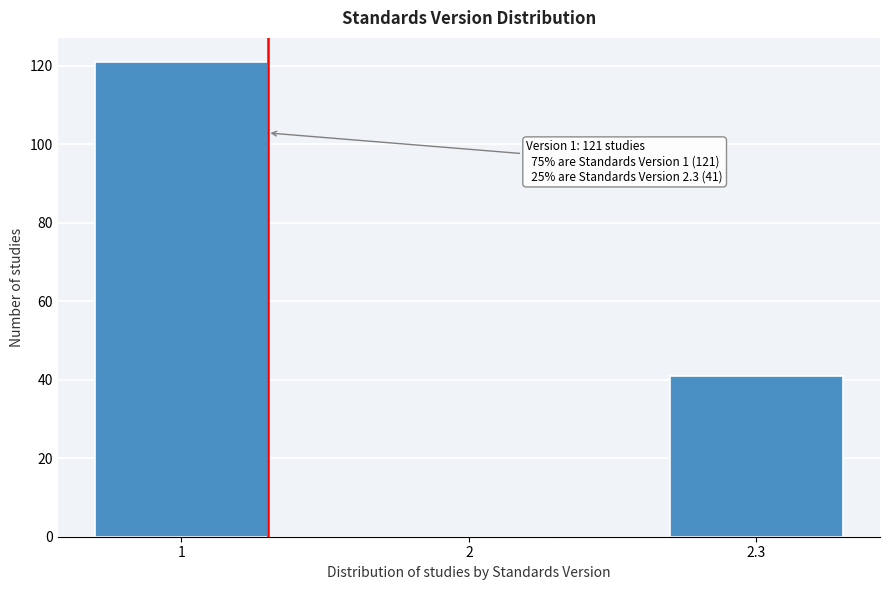

Reading left to right, what are all the values shown in this chart?

1=121	2=0	2.3=41